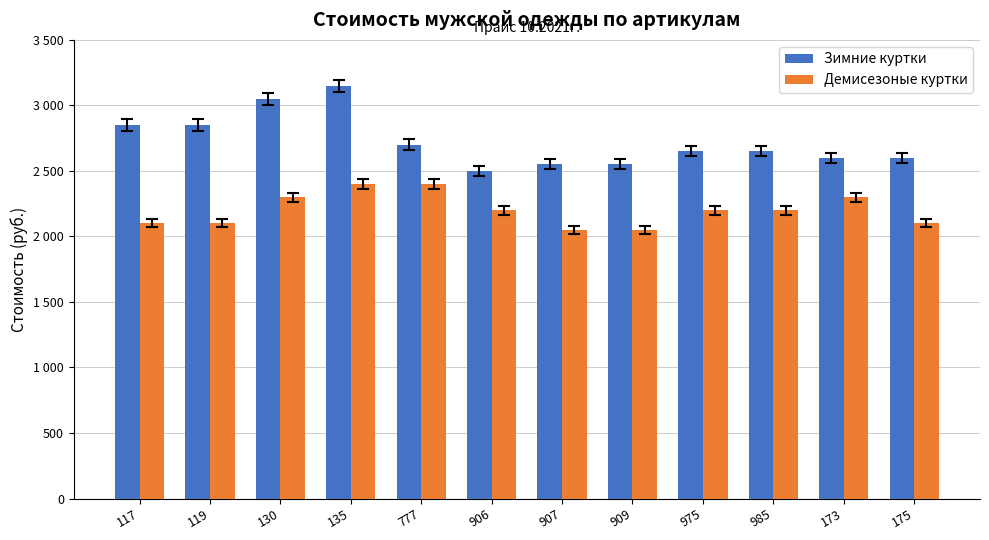

What are all the series names shown in the legend?

Зимние куртки, Демисезоные куртки